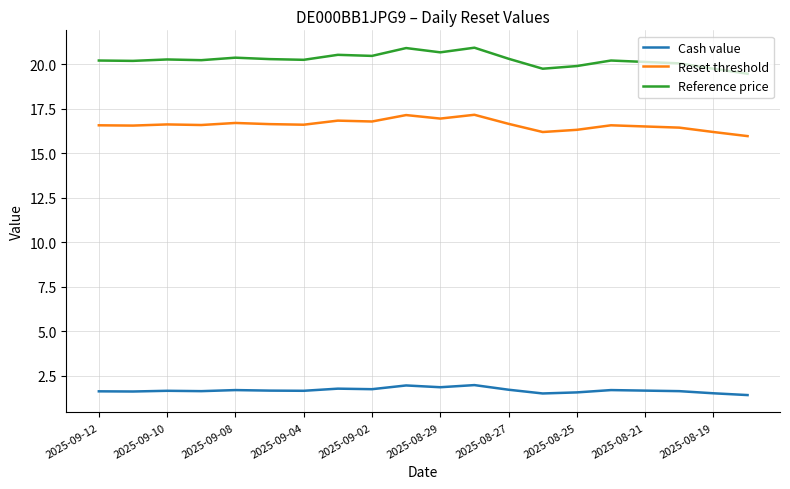

How many lines are shown in the chart?

3